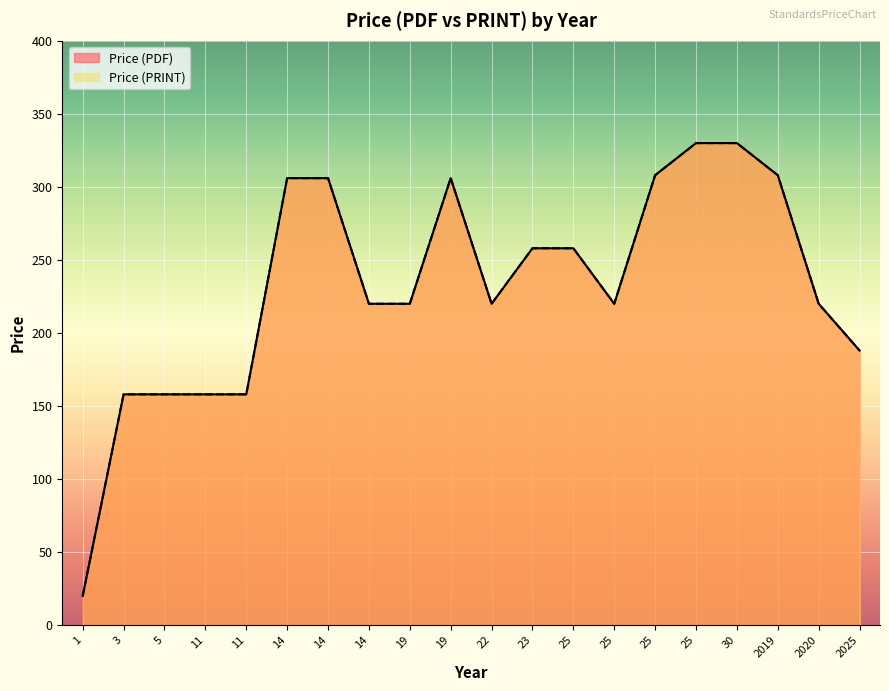

At how many categories does at least one series exceed 138?

19